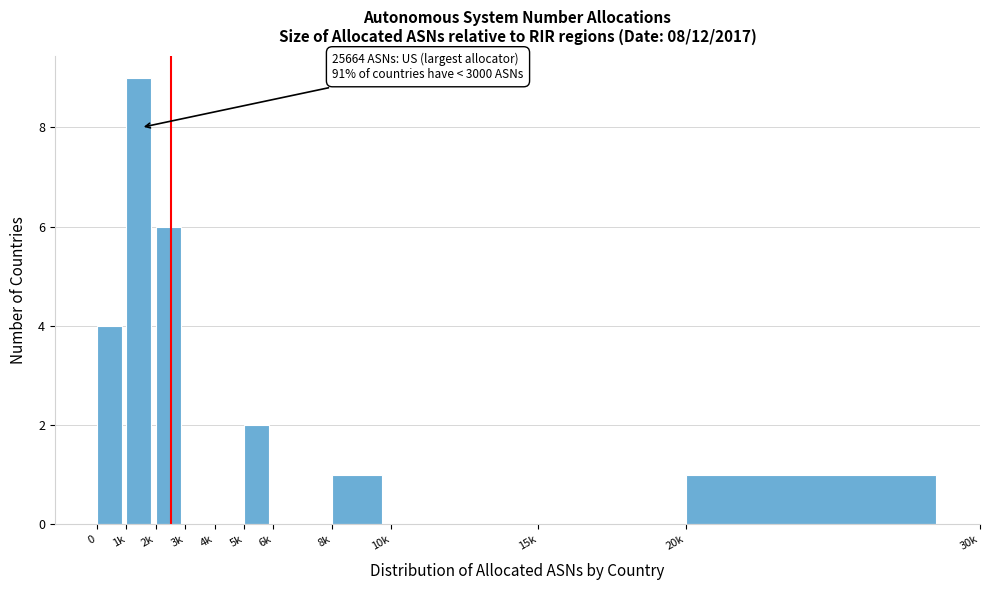

Reading right to left, what are all the values shown in this chart?

20k=1	15k=0	10k=0	8k=1	6k=0	5k=2	4k=0	3k=0	2k=6	1k=9	0=4